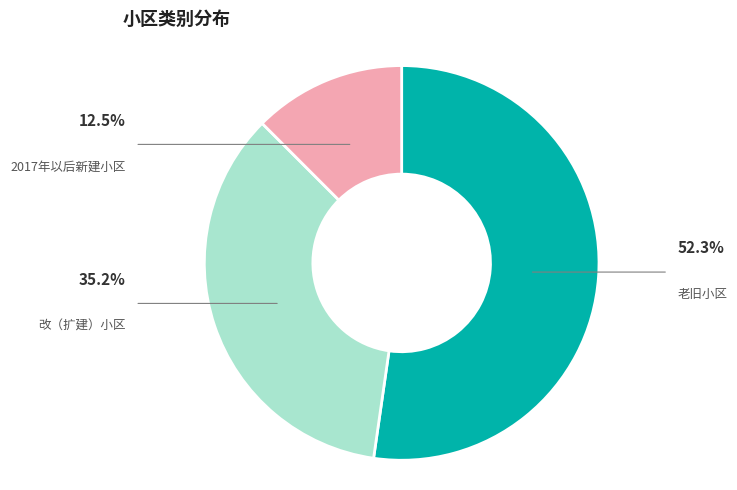

Is there a majority slice in this chart?

Yes